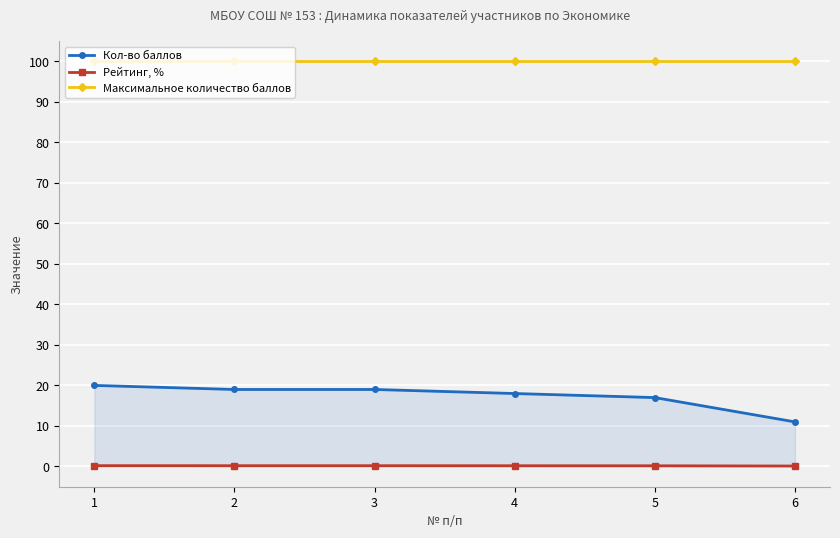

List the series in order of their overall mean, highest first.

Максимальное количество баллов, Кол-во баллов, Рейтинг, %